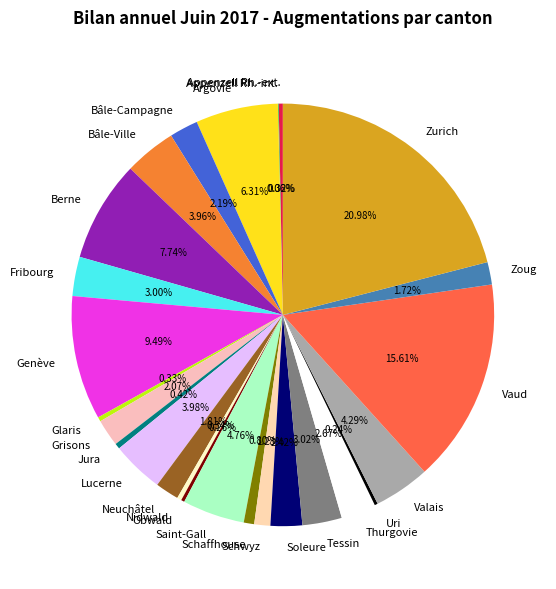

The Saint-Gall slice represents 5% of the pie. True or false?

True